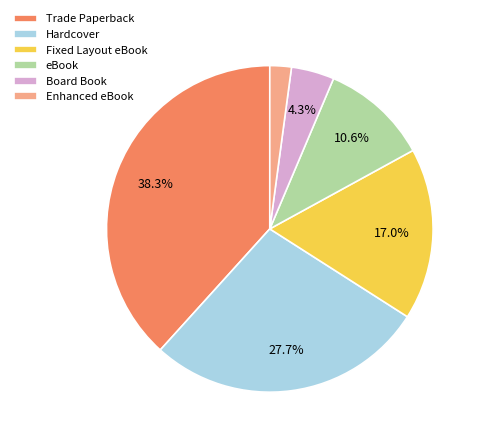

The eBook slice represents 21% of the pie. True or false?

False